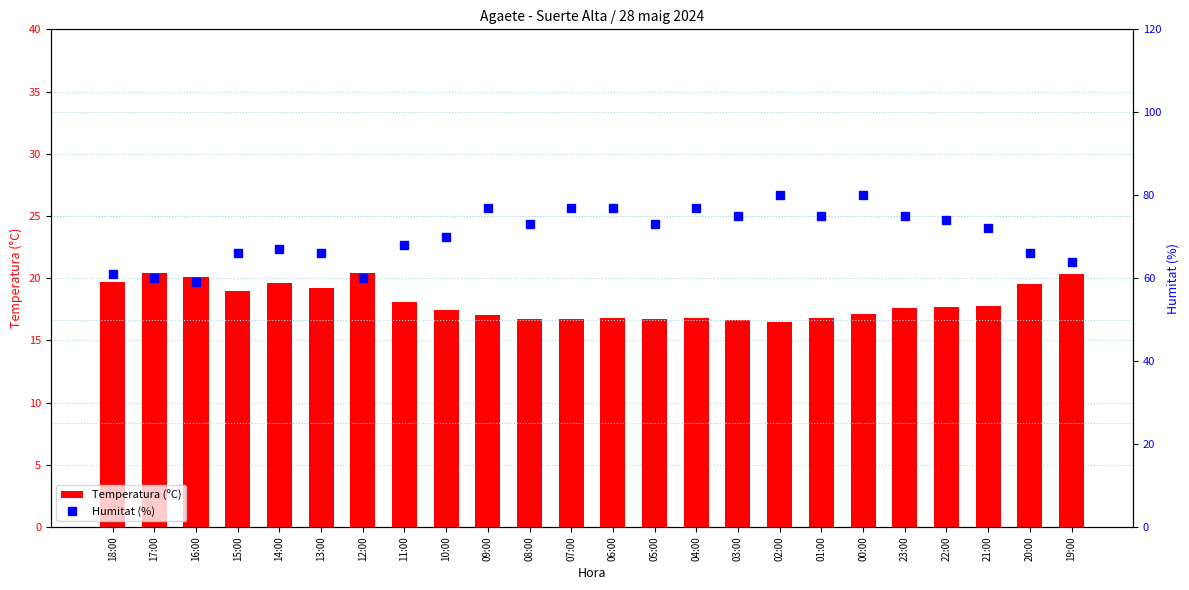

Read the Temperatura (ºC) value at 23:00.

17.6